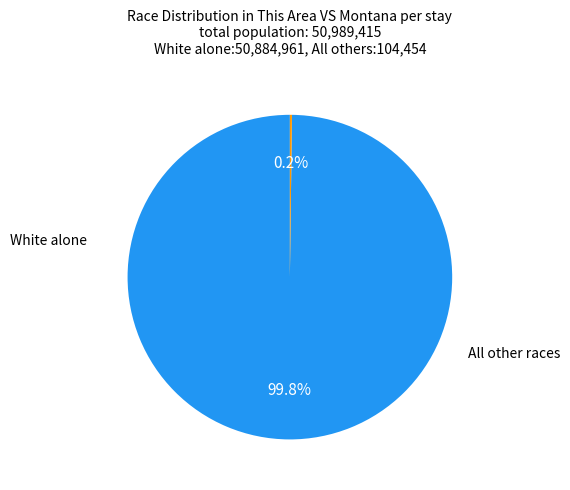

Is there a majority slice in this chart?

Yes